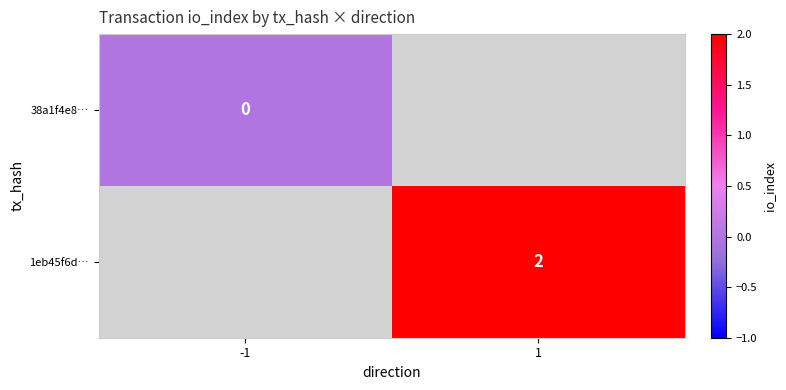

The value of 1eb45f6d… at 1 is 1. True or false?

False